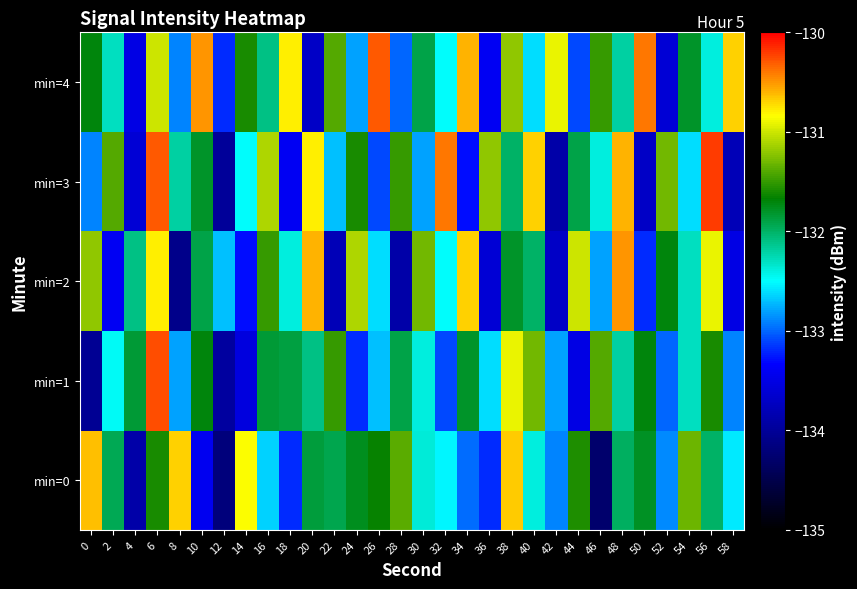

Between 26 and 58, which is larger?

26